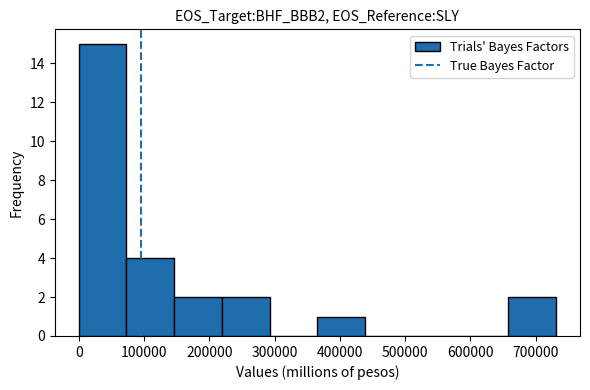

Which range on the x-axis has the tallest bar?

0 to 70000